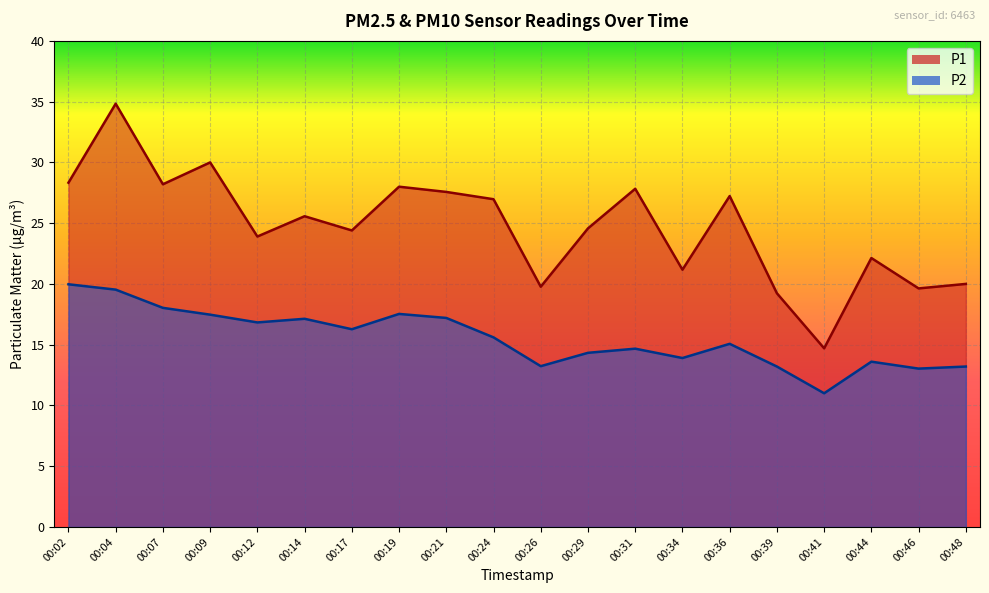

What is the difference between the maximum and second lowest values in the P1 series?

15.6